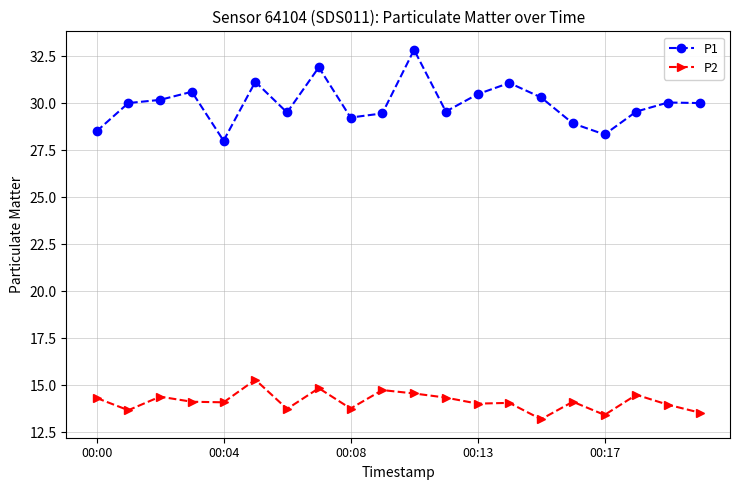

What is the highest value of the P1 series?

32.8